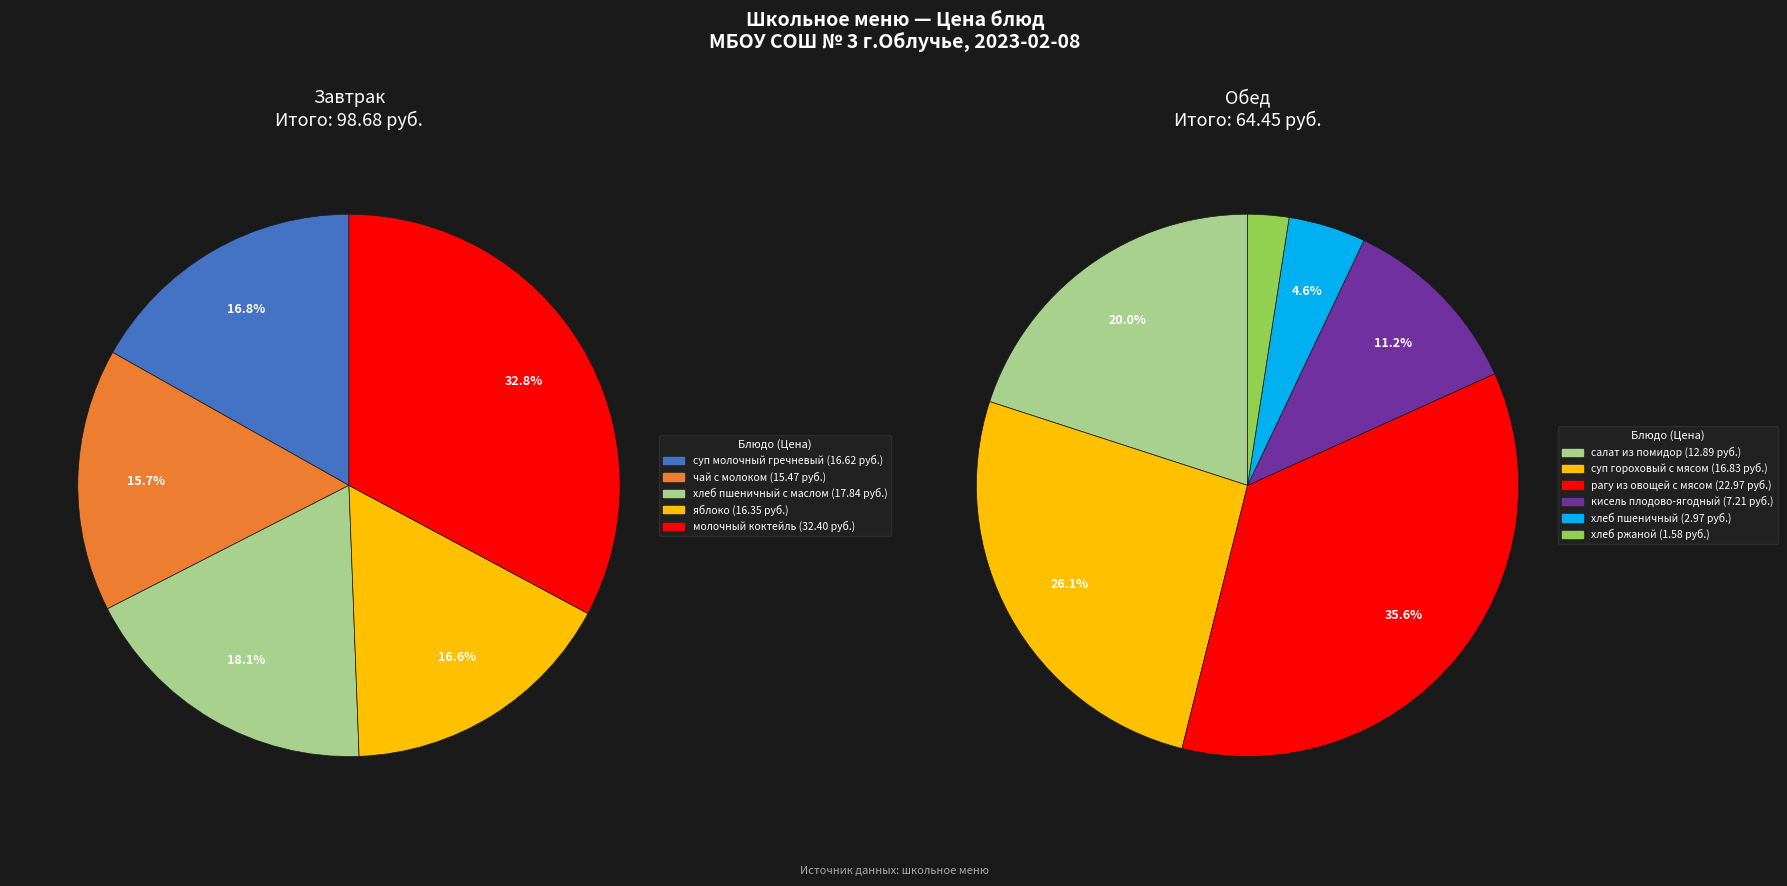

How many slices are in this pie chart?

11